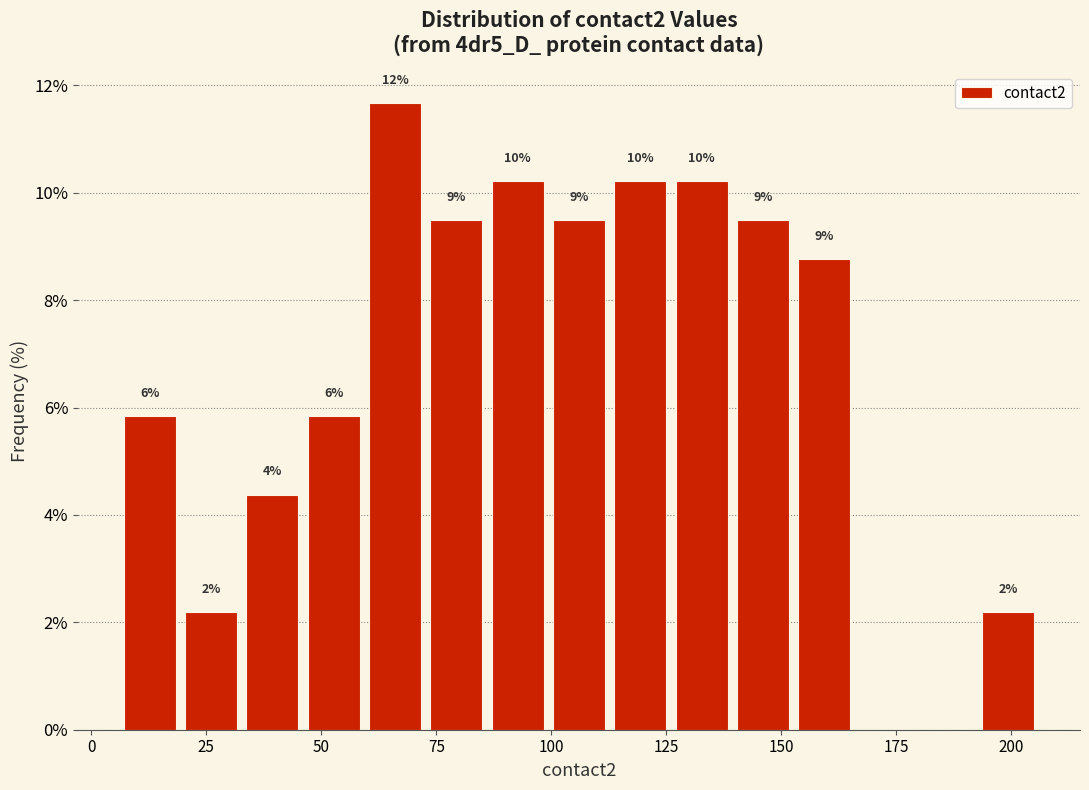

Read against the x-axis, roughly where is the centre of the tallest bar?

65